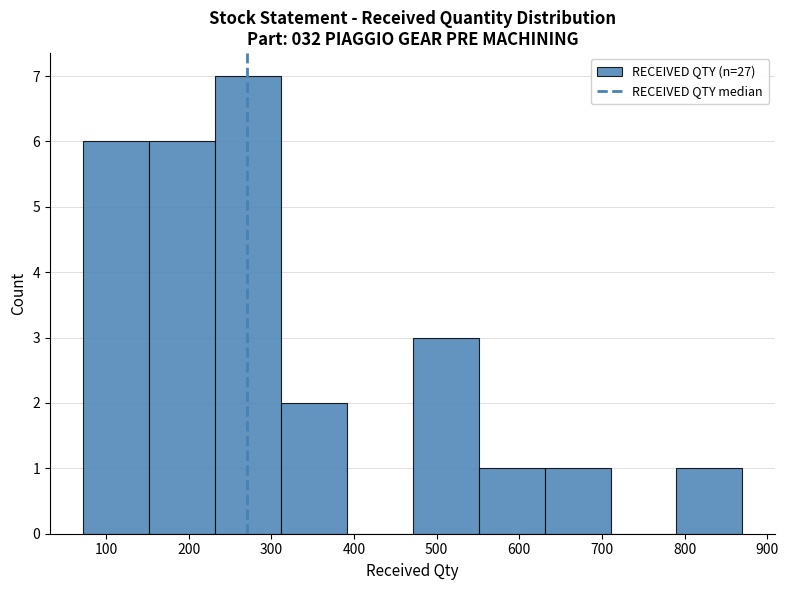

Reading left to right, transcribe this chart: for each bar, give the range it covers on the x-axis and its height. Neither the bar edges nor the heights are printed on the chart, so give them approximately, as read against the axes.

70 to 150: 6
150 to 230: 6
230 to 310: 7
310 to 390: 2
390 to 470: 0
470 to 550: 3
550 to 630: 1
630 to 710: 1
710 to 790: 0
790 to 870: 1